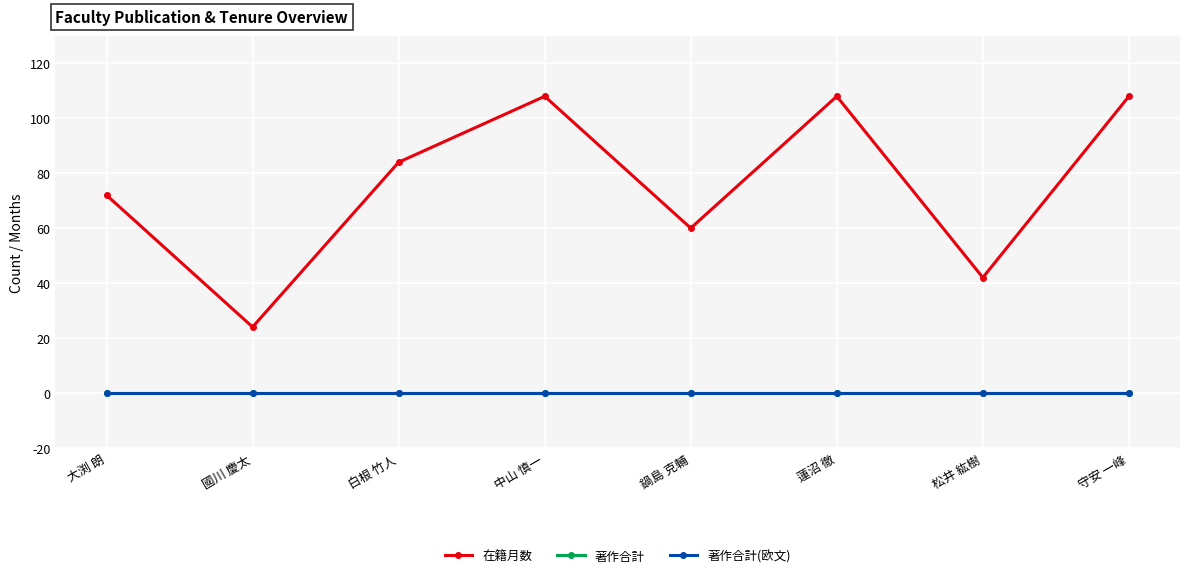

True or false: 著作合計 and 在籍月数 cross at least once.

False